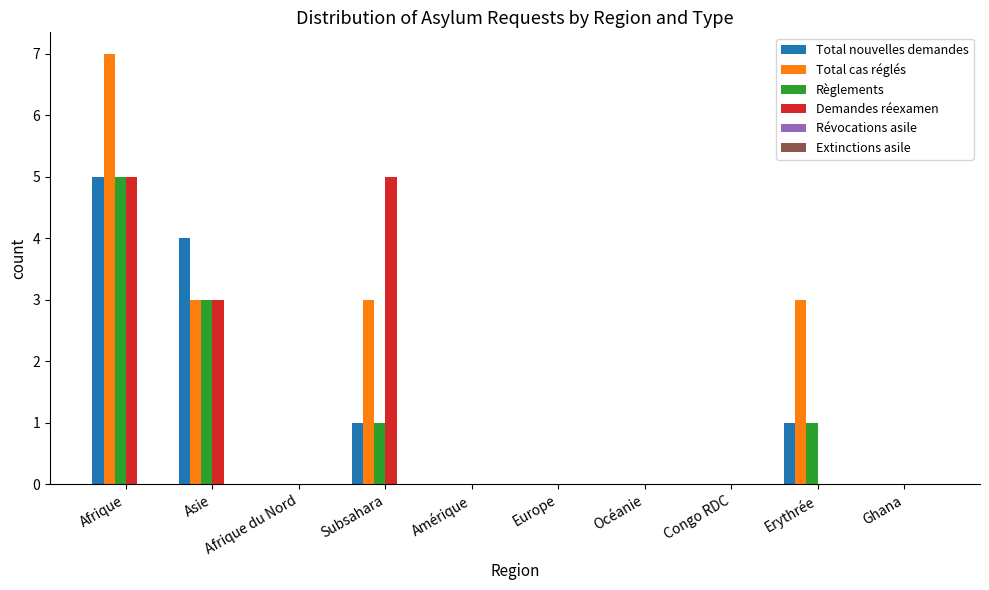

At which label is Demandes réexamen closest to 2?

Asie